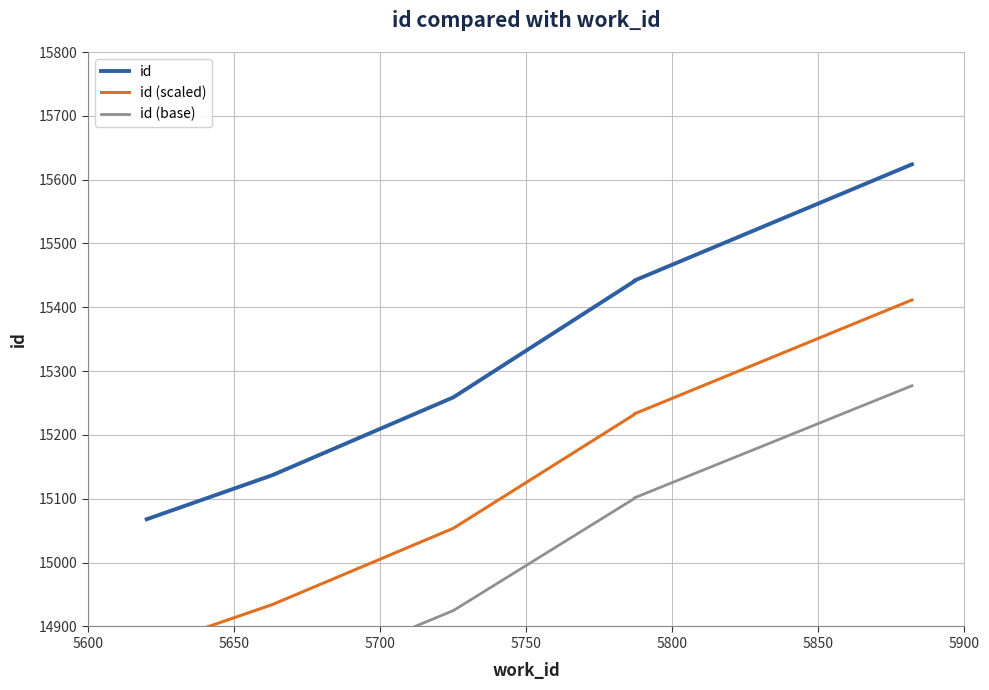

True or false: id (scaled) and id cross at least once.

False